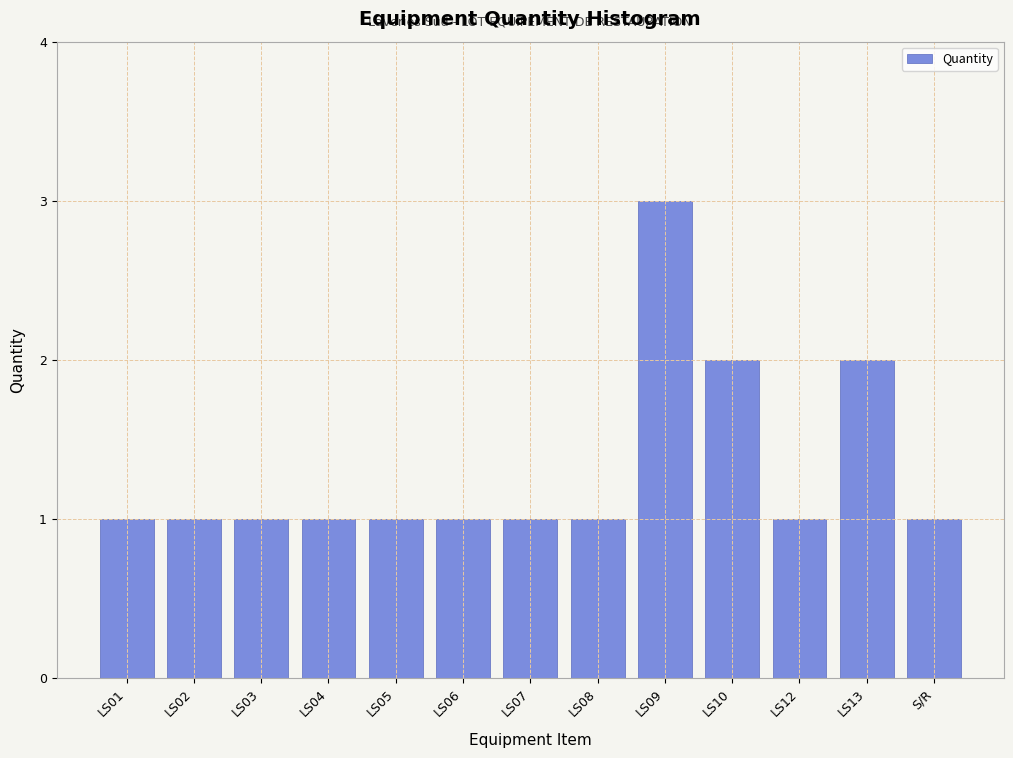

Reading right to left, what are all the values shown in this chart?

S/R=1	LS13=2	LS12=1	LS10=2	LS09=3	LS08=1	LS07=1	LS06=1	LS05=1	LS04=1	LS03=1	LS02=1	LS01=1